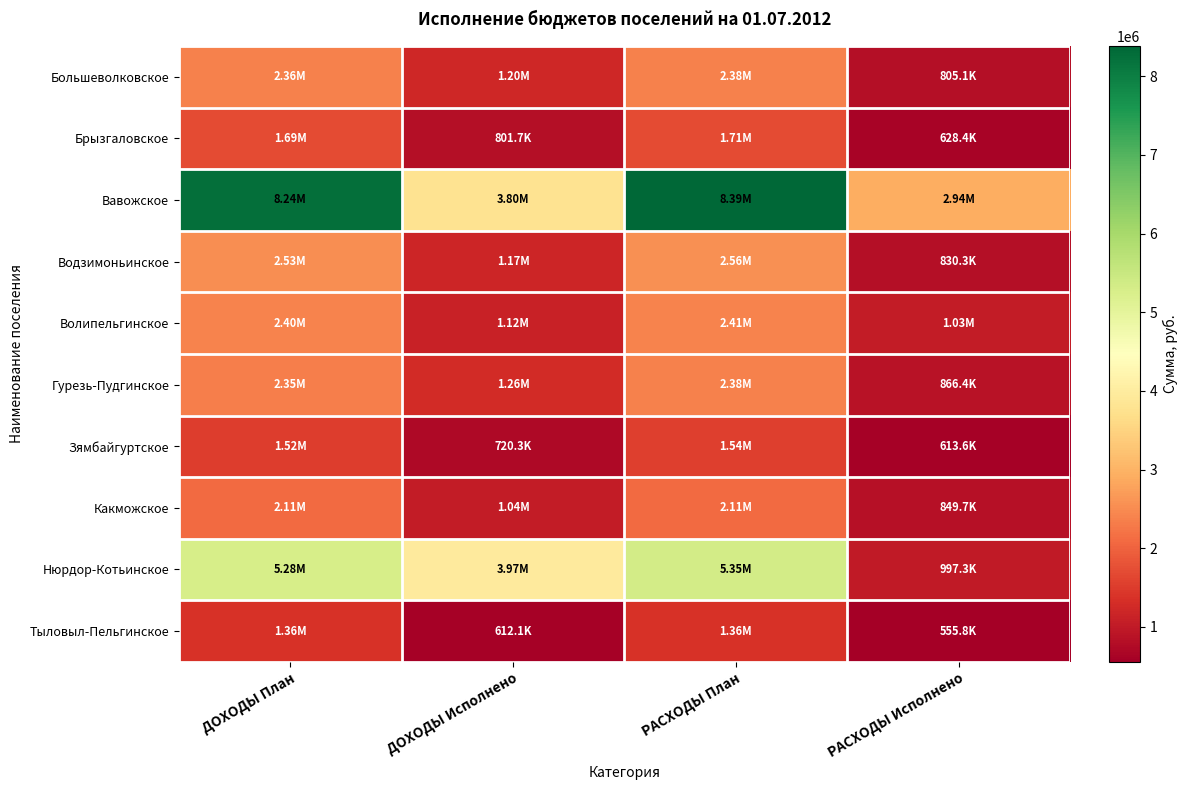

Reading left to right, extract all data points from this chart.

Большеволковское: ДОХОДЫ План=2363550.0	ДОХОДЫ Исполнено=1201395.1	РАСХОДЫ План=2382255.4	РАСХОДЫ Исполнено=805110.8
Брызгаловское: ДОХОДЫ План=1692750.0	ДОХОДЫ Исполнено=801708.7	РАСХОДЫ План=1713399.3	РАСХОДЫ Исполнено=628398.0
Вавожское: ДОХОДЫ План=8236900.0	ДОХОДЫ Исполнено=3795621.3	РАСХОДЫ План=8385120.0	РАСХОДЫ Исполнено=2940769.9
Водзимоньинское: ДОХОДЫ План=2530400.0	ДОХОДЫ Исполнено=1168528.2	РАСХОДЫ План=2564762.5	РАСХОДЫ Исполнено=830253.2
Волипельгинское: ДОХОДЫ План=2401850.0	ДОХОДЫ Исполнено=1124618.1	РАСХОДЫ План=2411850.0	РАСХОДЫ Исполнено=1027263.9
Гурезь-Пудгинское: ДОХОДЫ План=2350700.0	ДОХОДЫ Исполнено=1260697.6	РАСХОДЫ План=2376312.0	РАСХОДЫ Исполнено=866361.9
Зямбайгуртское: ДОХОДЫ План=1516300.0	ДОХОДЫ Исполнено=720296.4	РАСХОДЫ План=1536520.0	РАСХОДЫ Исполнено=613612.8
Какможское: ДОХОДЫ План=2105650.0	ДОХОДЫ Исполнено=1036255.7	РАСХОДЫ План=2112130.0	РАСХОДЫ Исполнено=849725.7
Нюрдор-Котьинское: ДОХОДЫ План=5276900.0	ДОХОДЫ Исполнено=3973091.5	РАСХОДЫ План=5352494.0	РАСХОДЫ Исполнено=997266.1
Тыловыл-Пельгинское: ДОХОДЫ План=1356300.0	ДОХОДЫ Исполнено=612063.1	РАСХОДЫ План=1356300.0	РАСХОДЫ Исполнено=555766.7